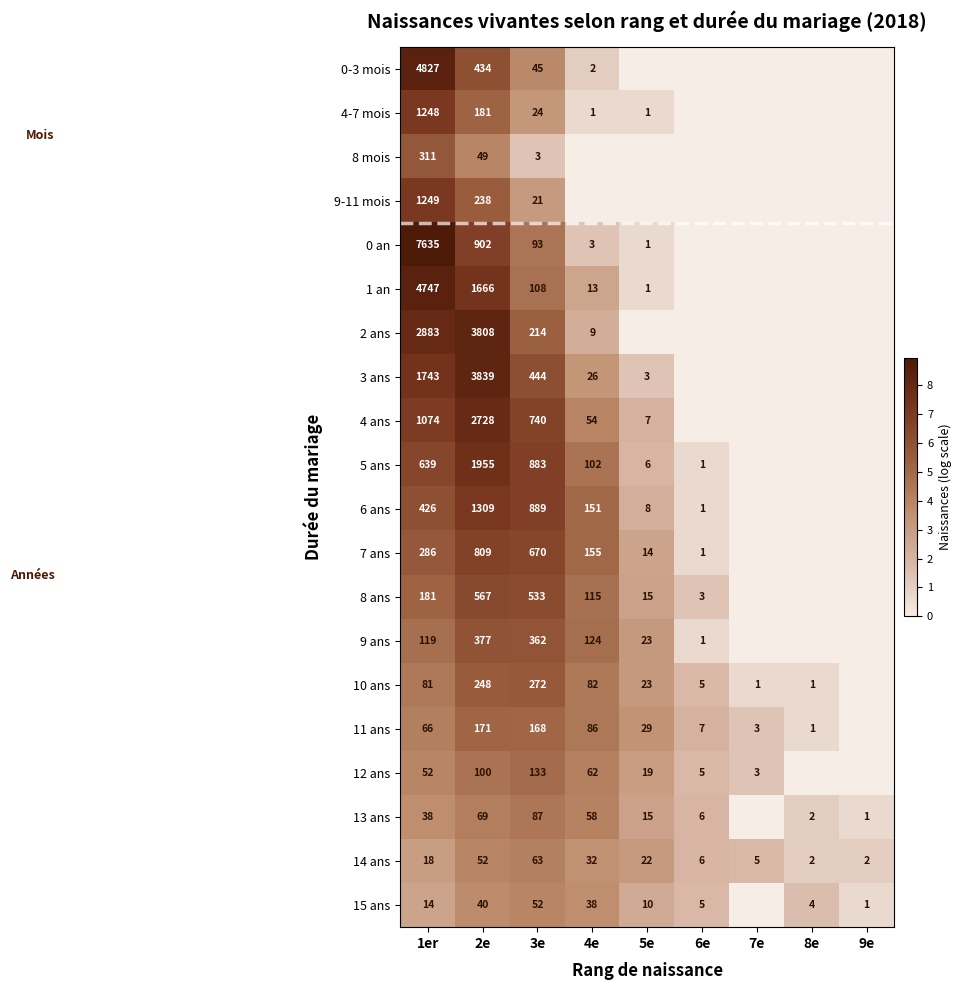

The 6 ans series shows 3 at 5e. True or false?

False